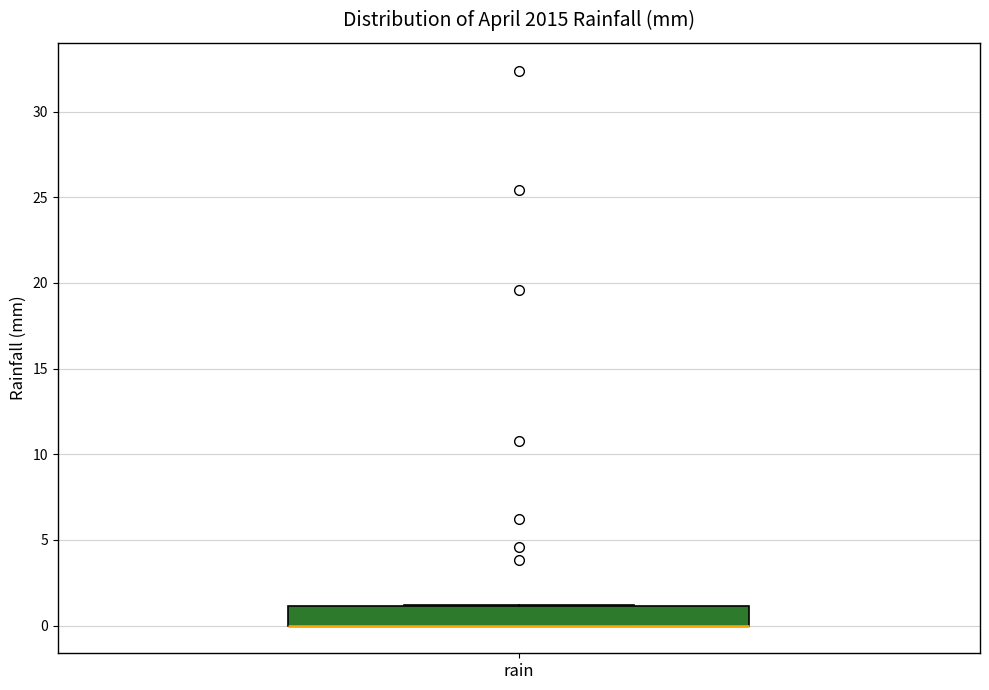

Transcribe this box plot: give where the median line is, the range the box spans, and where the two whiskers end, as read against the y-axis. The values are not printed on the chart, so give them approximately, as read against the axis.

median 0 (drawn on the box's lower edge), box 0 to 1, whiskers 0 to 1